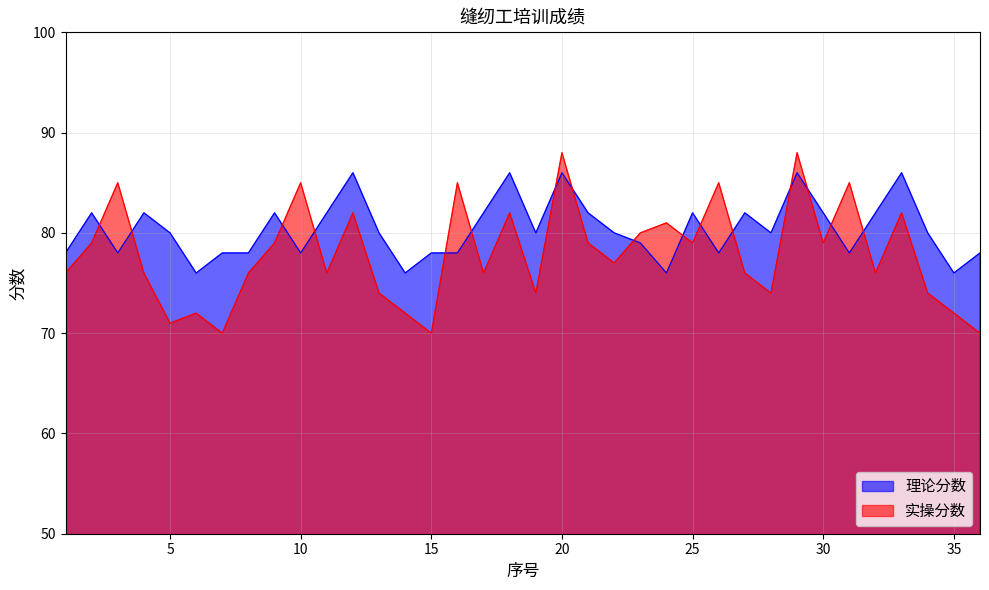

How many lines are shown in the chart?

2